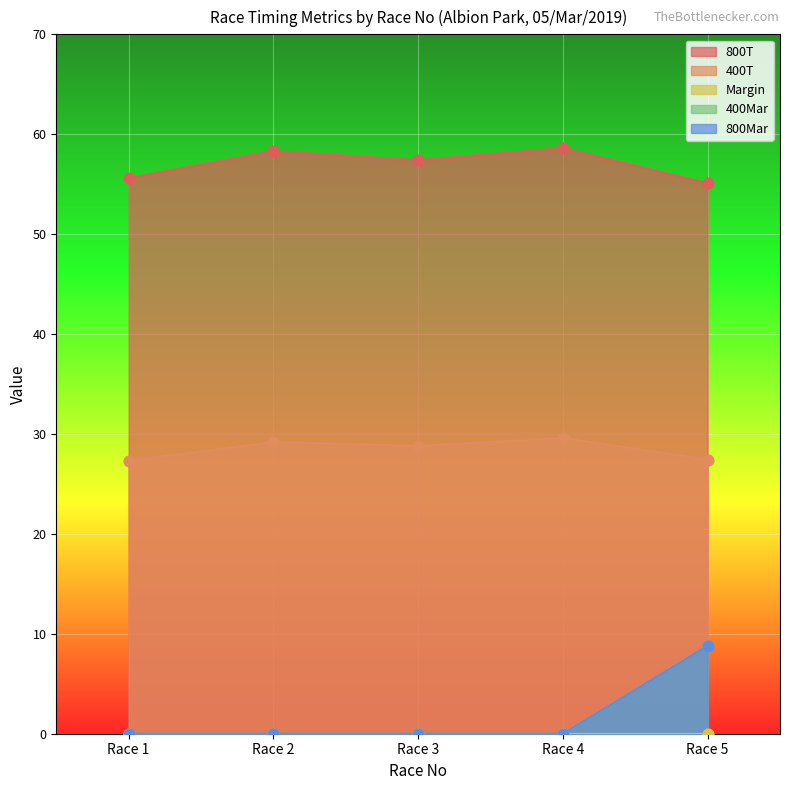

What is the total value across all series at Race 4?

88.2